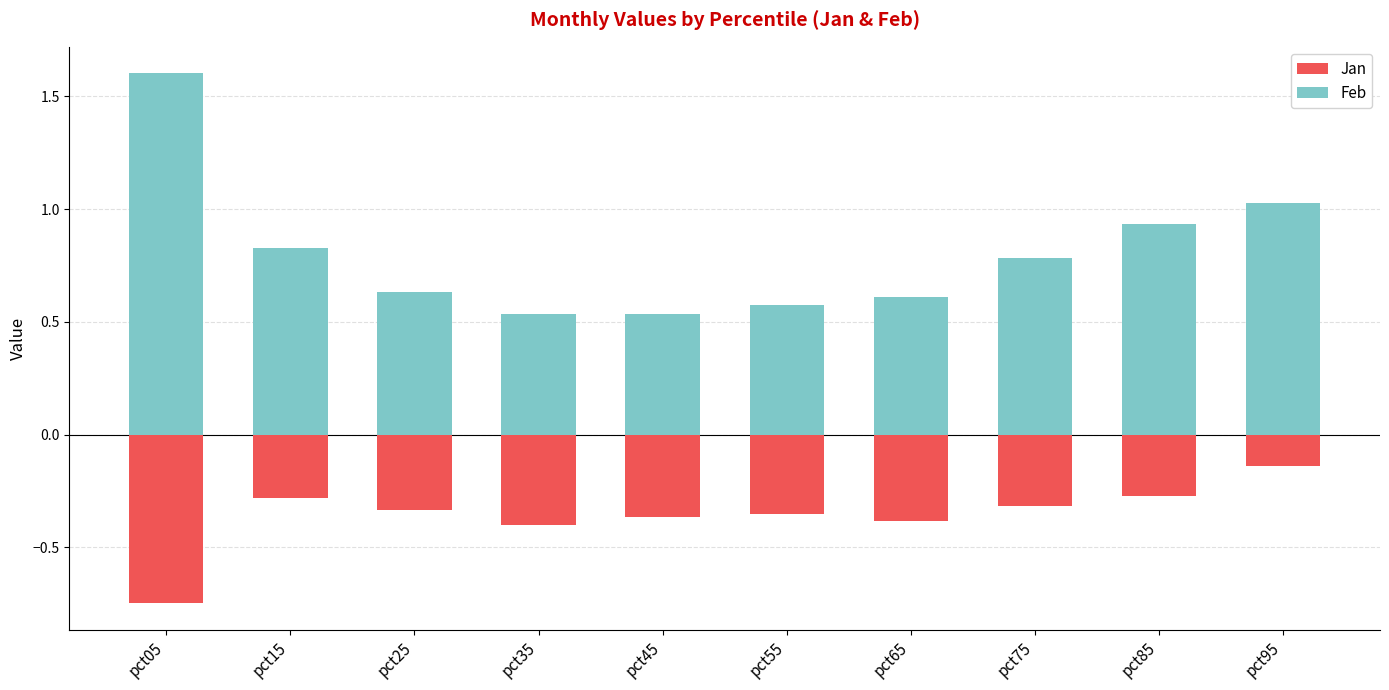

What is the total value across all series at pct65?

0.2